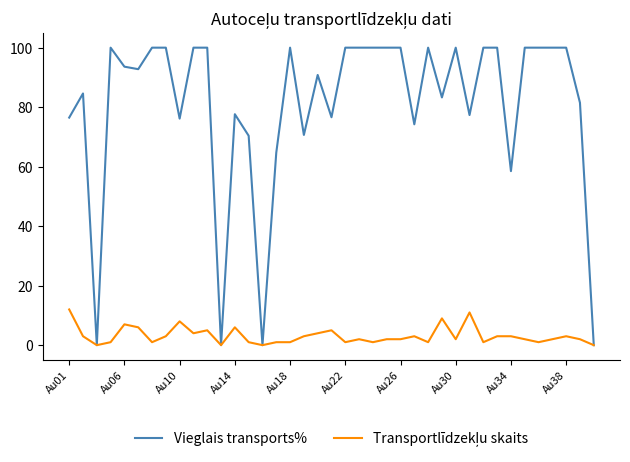

Which series has the widest spread of values?

Vieglais transports%